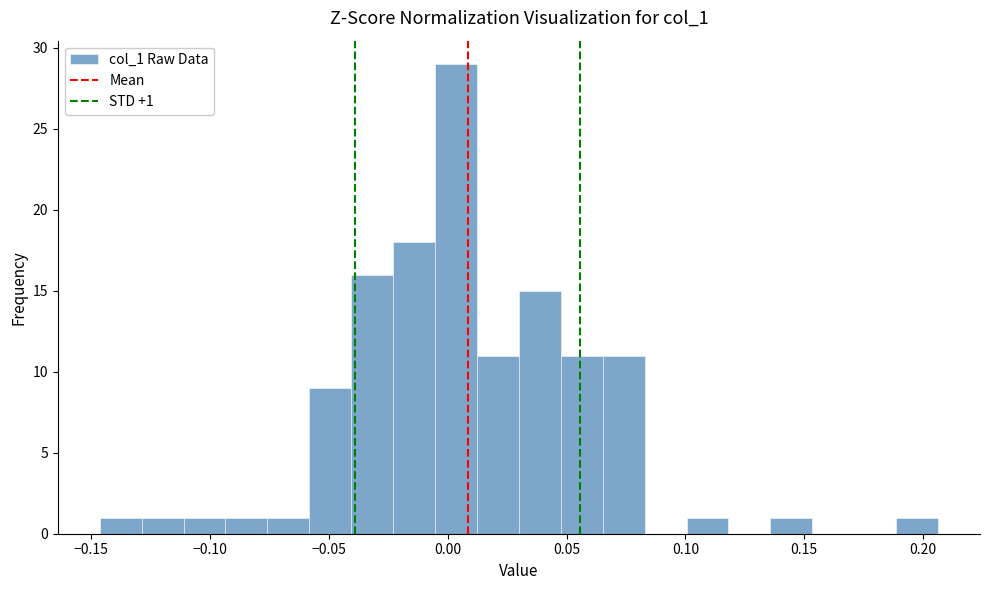

Read against the x-axis, roughly where is the centre of the tallest bar?

0.005